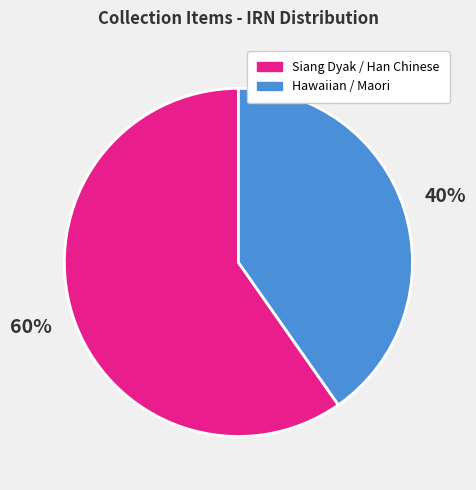

Is there any slice that represents more than half of the pie?

Yes